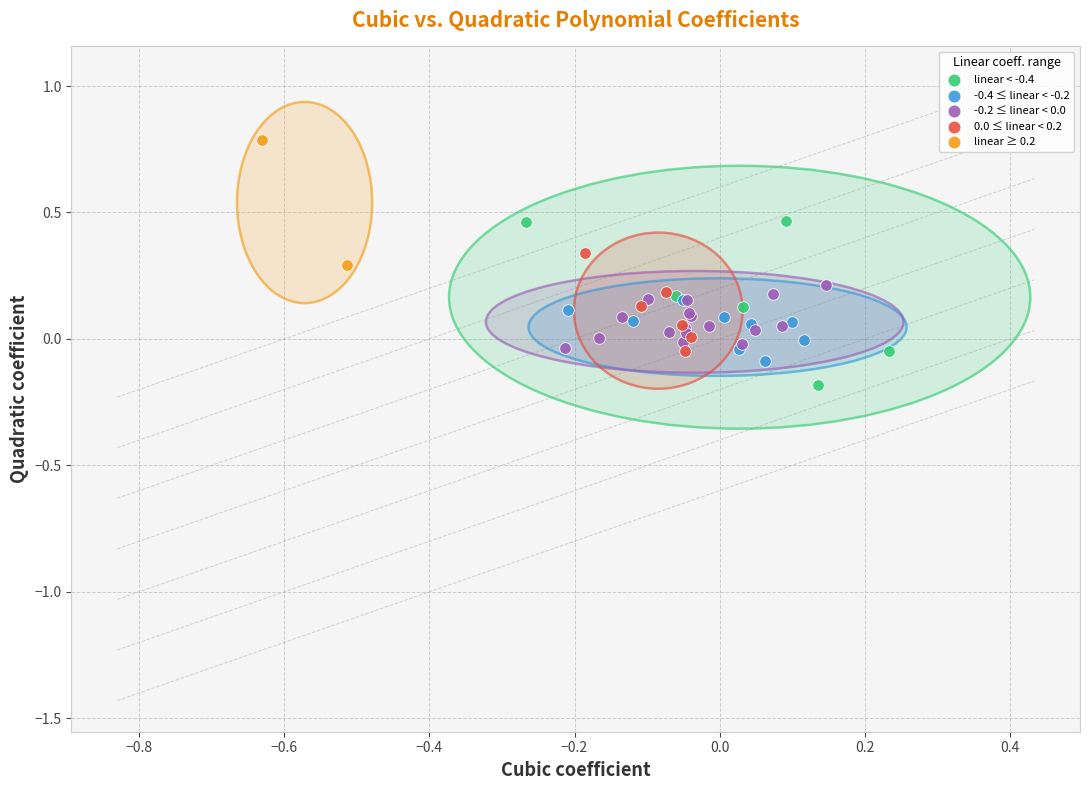

Which series has the largest Y range (max minus min)?

linear < -0.4